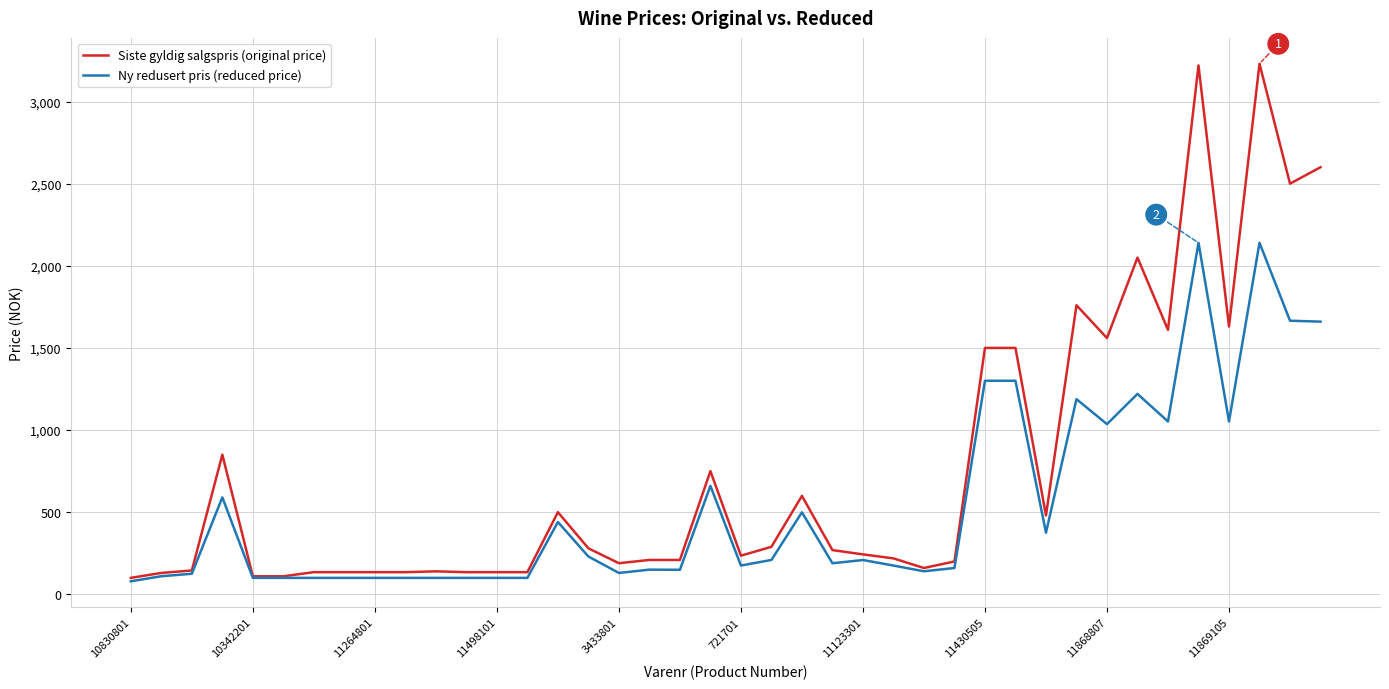

Which series has the largest range (max minus min)?

Siste gyldig salgspris (original price)